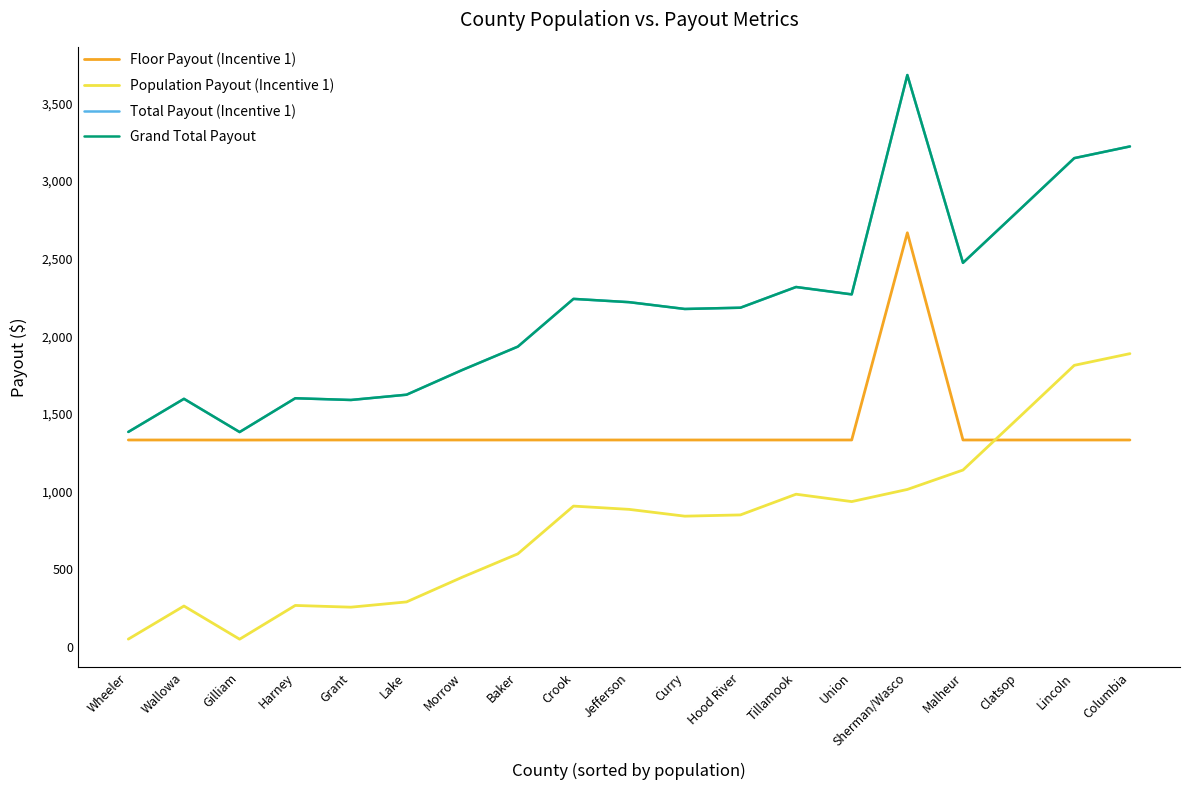

Reading right to left, extract all data points from this chart.

Floor Payout (Incentive 1): Columbia=1333.3	Lincoln=1333.3	Clatsop=1333.3	Malheur=1333.3	Sherman/Wasco=2666.7	Union=1333.3	Tillamook=1333.3	Hood River=1333.3	Curry=1333.3	Jefferson=1333.3	Crook=1333.3	Baker=1333.3	Morrow=1333.3	Lake=1333.3	Grant=1333.3	Harney=1333.3	Gilliam=1333.0	Wallowa=1333.3	Wheeler=1333.3
Population Payout (Incentive 1): Columbia=1888.9	Lincoln=1813.7	Clatsop=1476.1	Malheur=1140.0	Sherman/Wasco=1015.1	Union=936.9	Tillamook=984.4	Hood River=851.1	Curry=843.1	Jefferson=886.8	Crook=908.0	Baker=600.7	Morrow=450.2	Lake=291.4	Grant=257.5	Harney=268.6	Gilliam=51.4	Wallowa=264.8	Wheeler=51.9
Total Payout (Incentive 1): Columbia=3222.3	Lincoln=3147.1	Clatsop=2809.4	Malheur=2473.3	Sherman/Wasco=3681.8	Union=2270.2	Tillamook=2317.7	Hood River=2184.5	Curry=2176.4	Jefferson=2220.2	Crook=2241.3	Baker=1934.1	Morrow=1783.5	Lake=1624.7	Grant=1590.8	Harney=1601.9	Gilliam=1384.4	Wallowa=1598.2	Wheeler=1385.2
Grand Total Payout: Columbia=3222.3	Lincoln=3147.1	Clatsop=2809.4	Malheur=2473.3	Sherman/Wasco=3681.8	Union=2270.2	Tillamook=2317.7	Hood River=2184.5	Curry=2176.4	Jefferson=2220.2	Crook=2241.3	Baker=1934.1	Morrow=1783.5	Lake=1624.7	Grant=1590.8	Harney=1601.9	Gilliam=1384.4	Wallowa=1598.2	Wheeler=1385.2